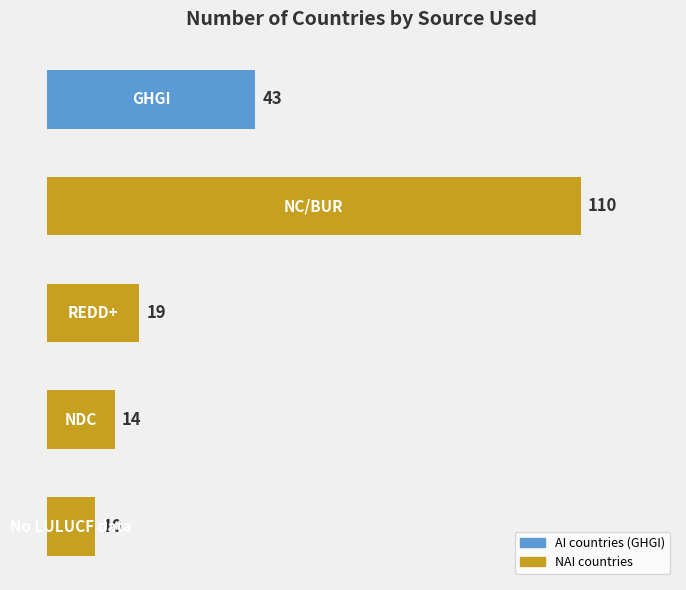

What is the difference between the second highest and second lowest values?

29